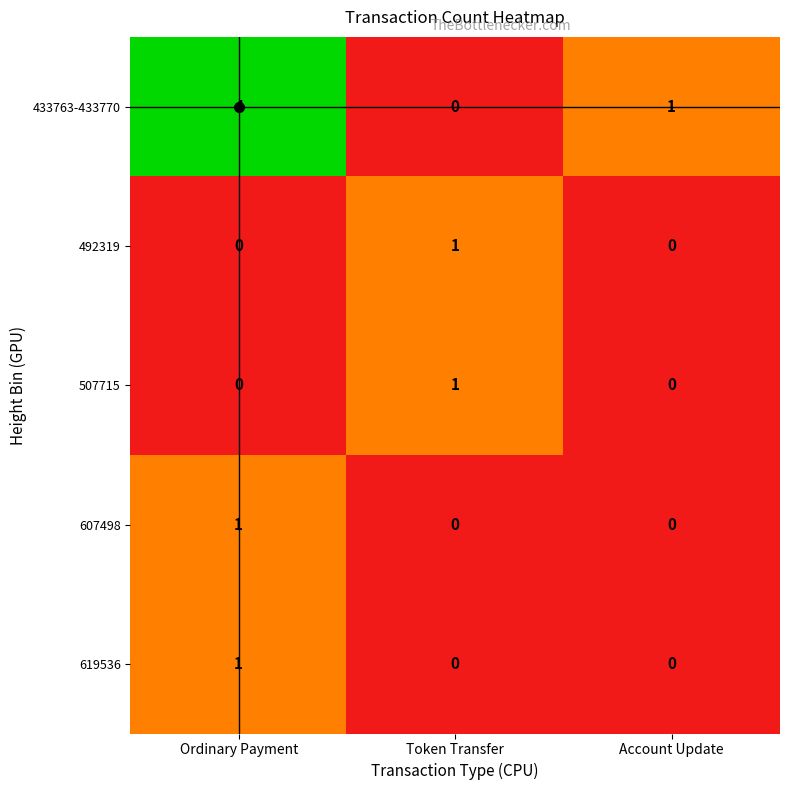

Which category has the highest value in the 433763-433770 series?

Ordinary Payment